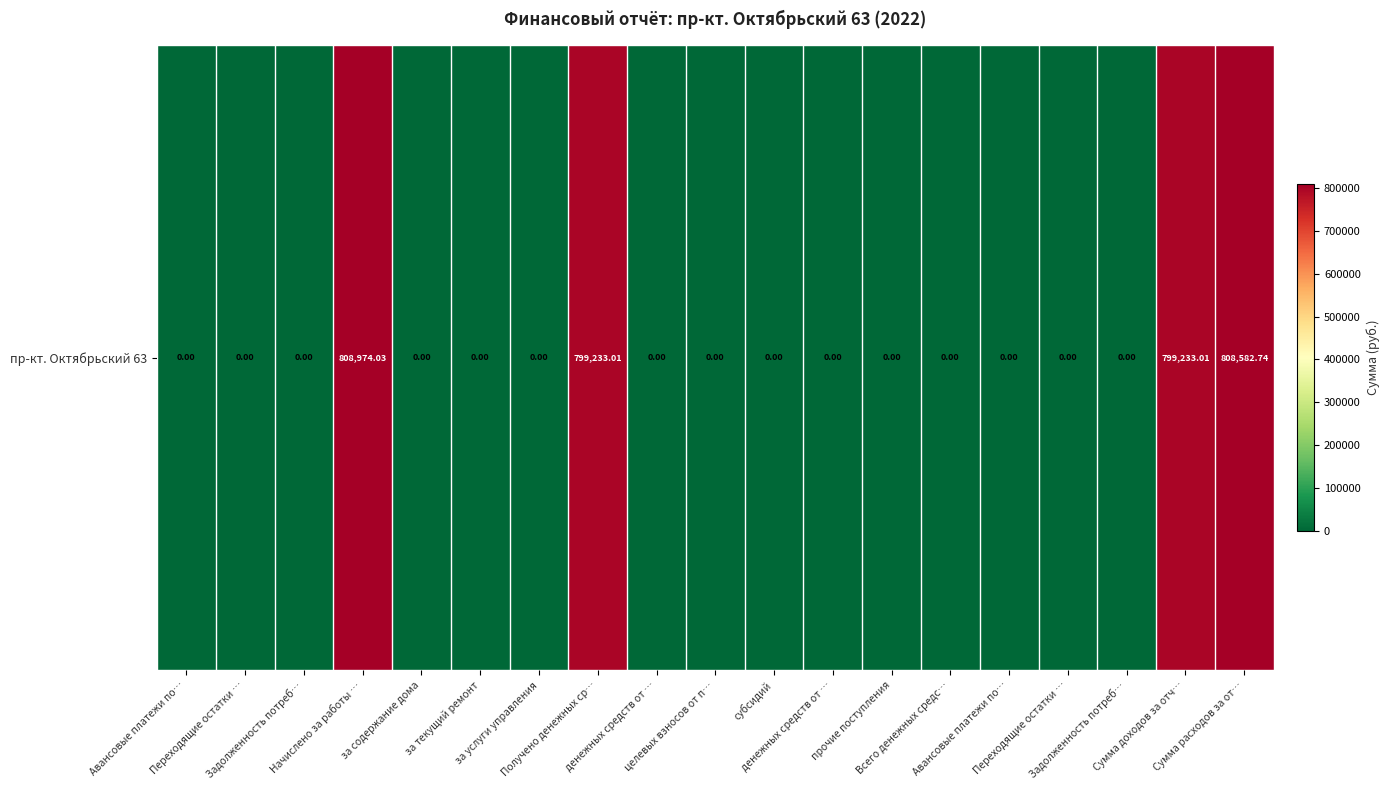

Reading left to right, what are all the values shown in this chart?

0.0	0.0	0.0	808974.0	0.0	0.0	0.0	799233.0	0.0	0.0	0.0	0.0	0.0	0.0	0.0	0.0	0.0	799233.0	808582.7